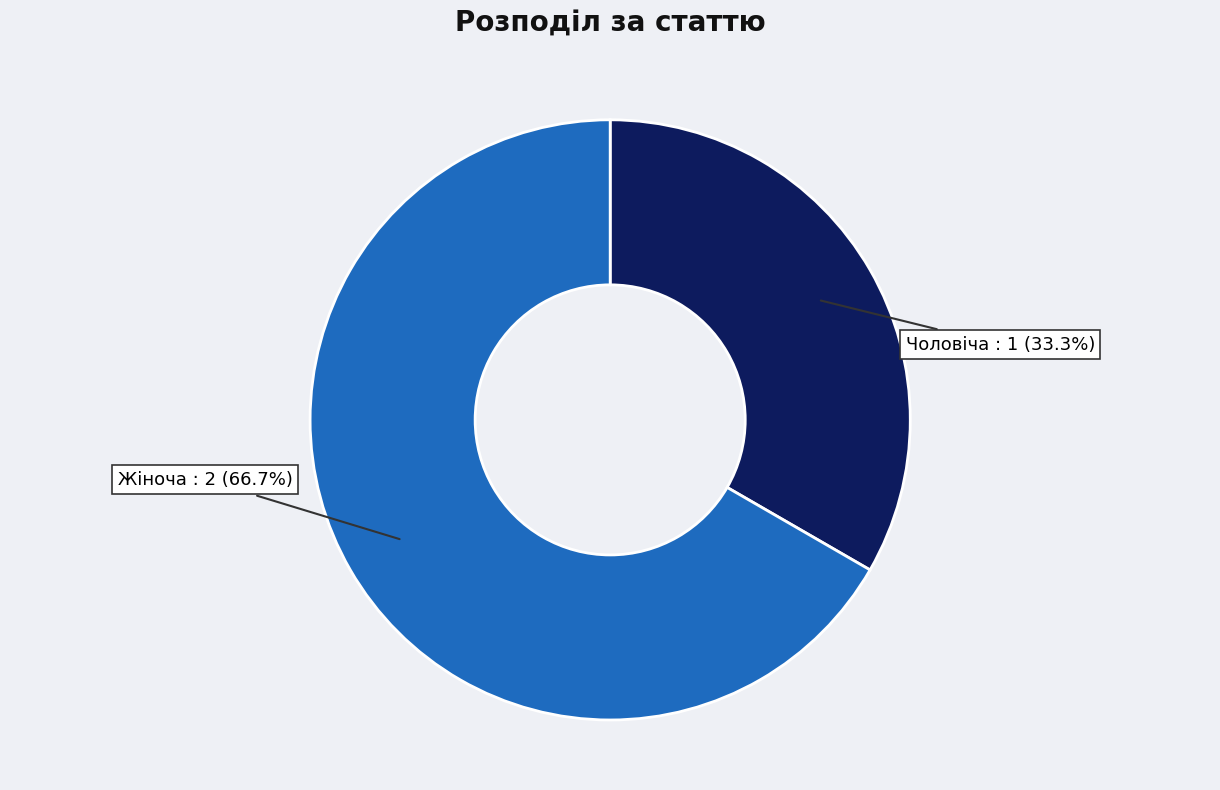

Does any single category account for the majority?

Yes